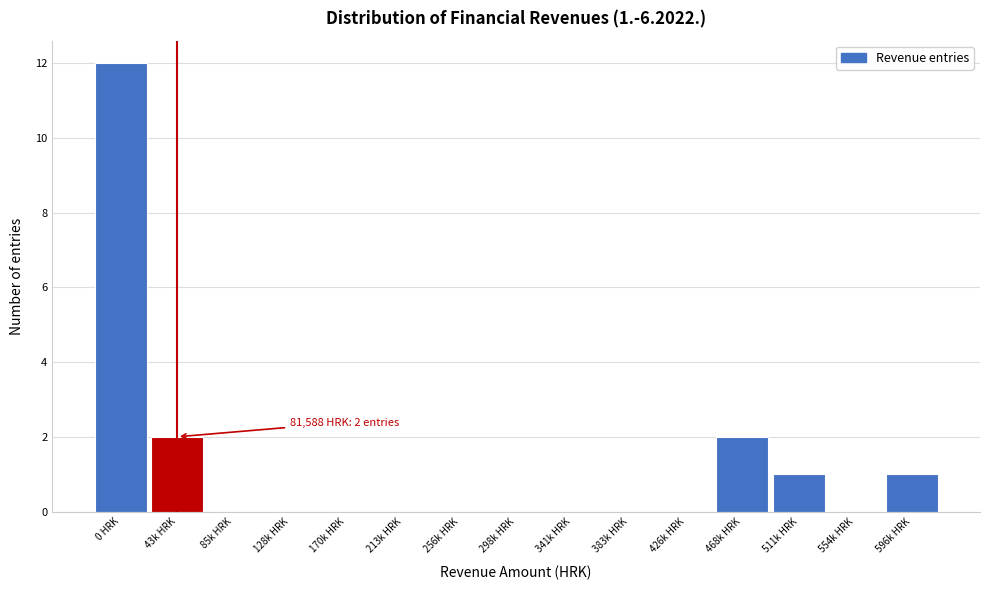

Reading right to left, list all the values displayed in this chart.

596k HRK=1	554k HRK=0	511k HRK=1	468k HRK=2	426k HRK=0	383k HRK=0	341k HRK=0	298k HRK=0	256k HRK=0	213k HRK=0	170k HRK=0	128k HRK=0	85k HRK=0	43k HRK=2	0 HRK=12